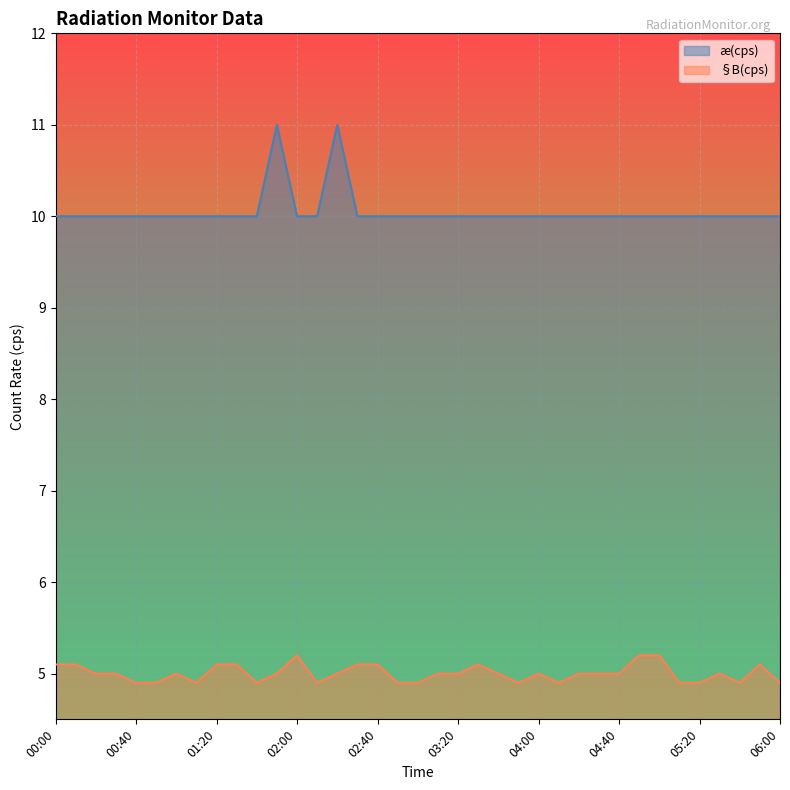

How many lines are shown in the chart?

2